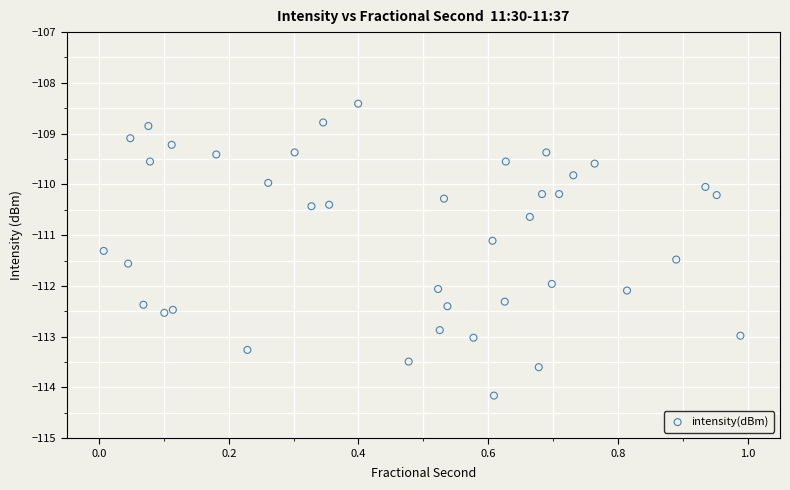

What is the range of X values (max minus min)?

1.0